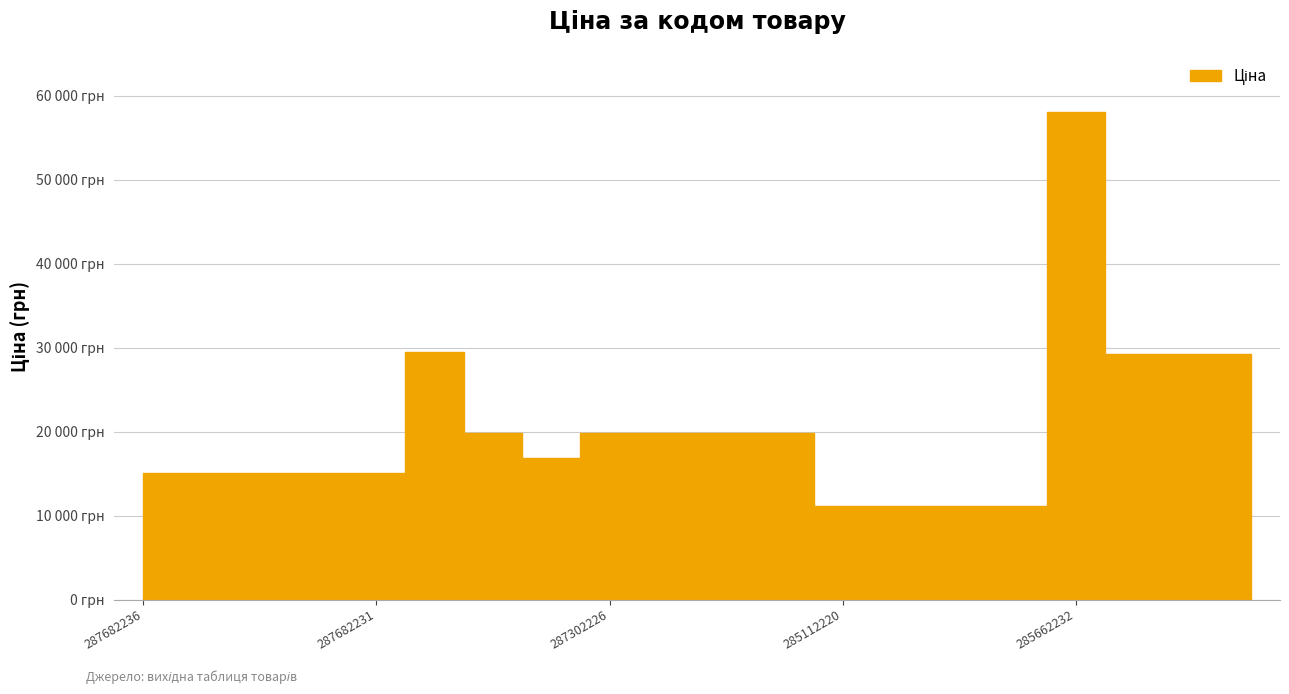

What is the sum of all values?

411039.4